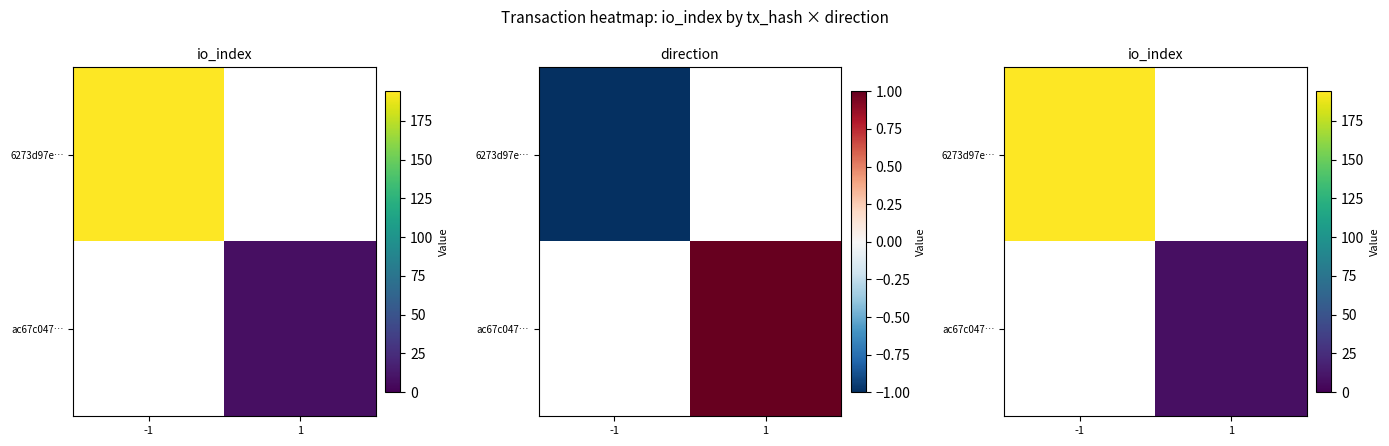

List the series in order of their overall mean, highest first.

6273d97e…, ac67c047…